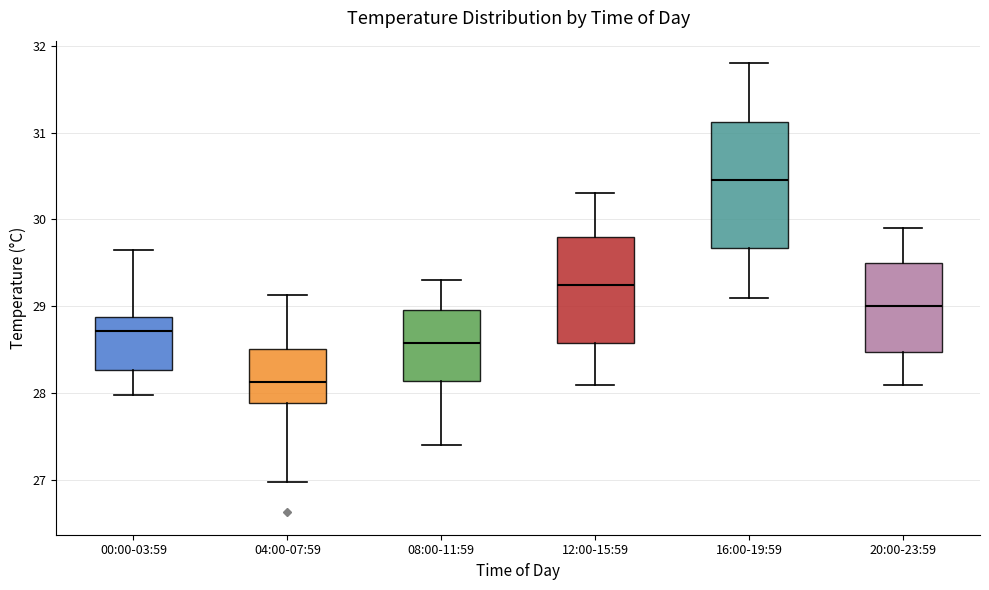

Comparing the boxes themselves (not the whiskers), which one is the tallest?

16:00-19:59